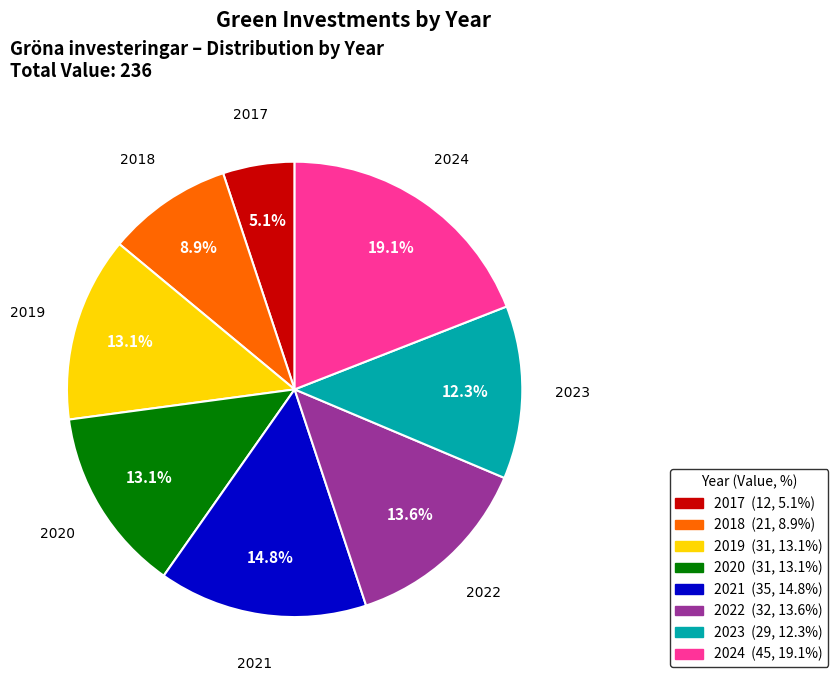

To the nearest percent, what portion does 2021 represent?

15%